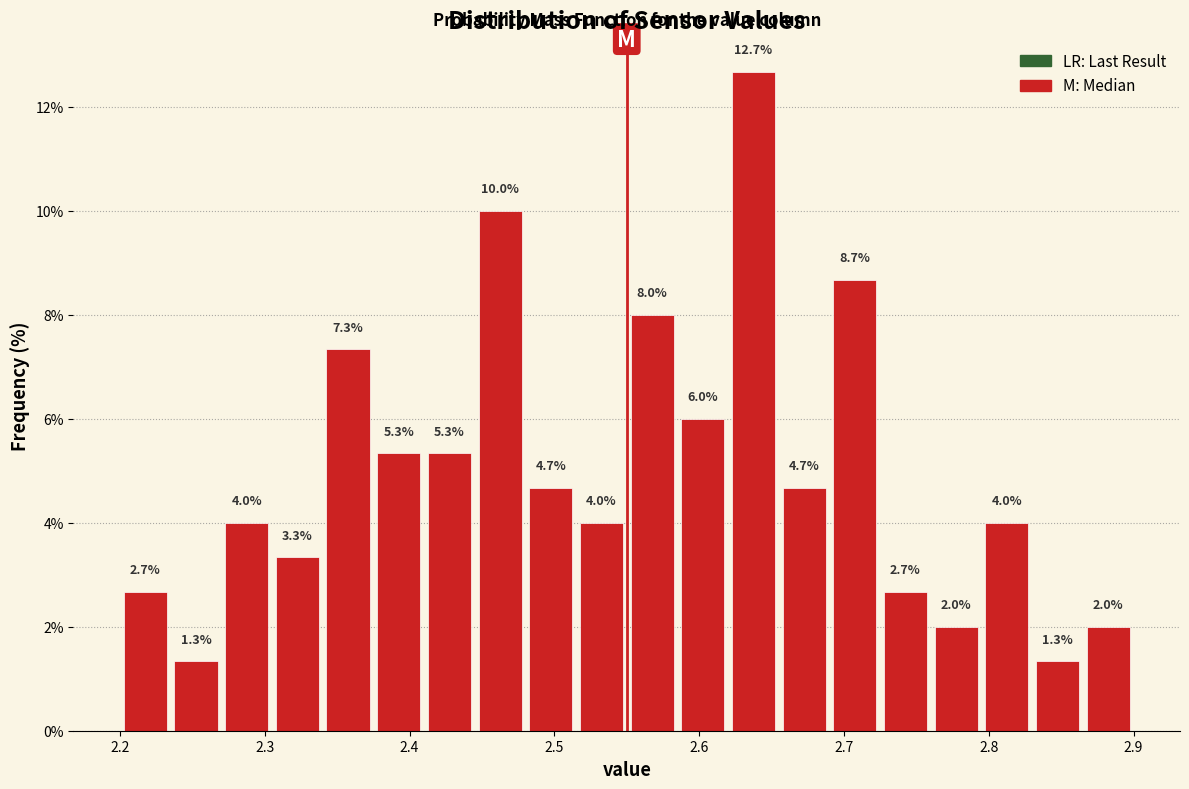

Around what value on the x-axis is the tallest bar? Give the approximate position of its centre, as read against the axis.

2.64